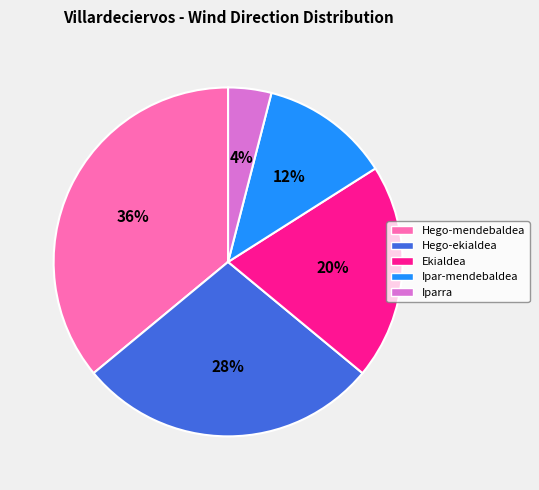

Rank the categories by value from lowest to highest.

Iparra, Ipar-mendebaldea, Ekialdea, Hego-ekialdea, Hego-mendebaldea